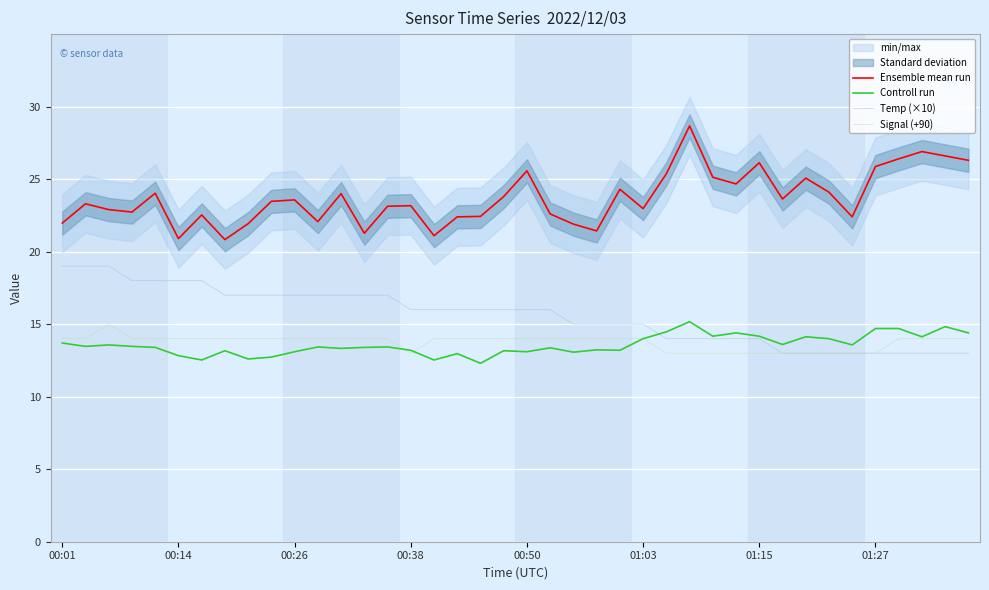

Which has a higher value, 19 or 32?

32